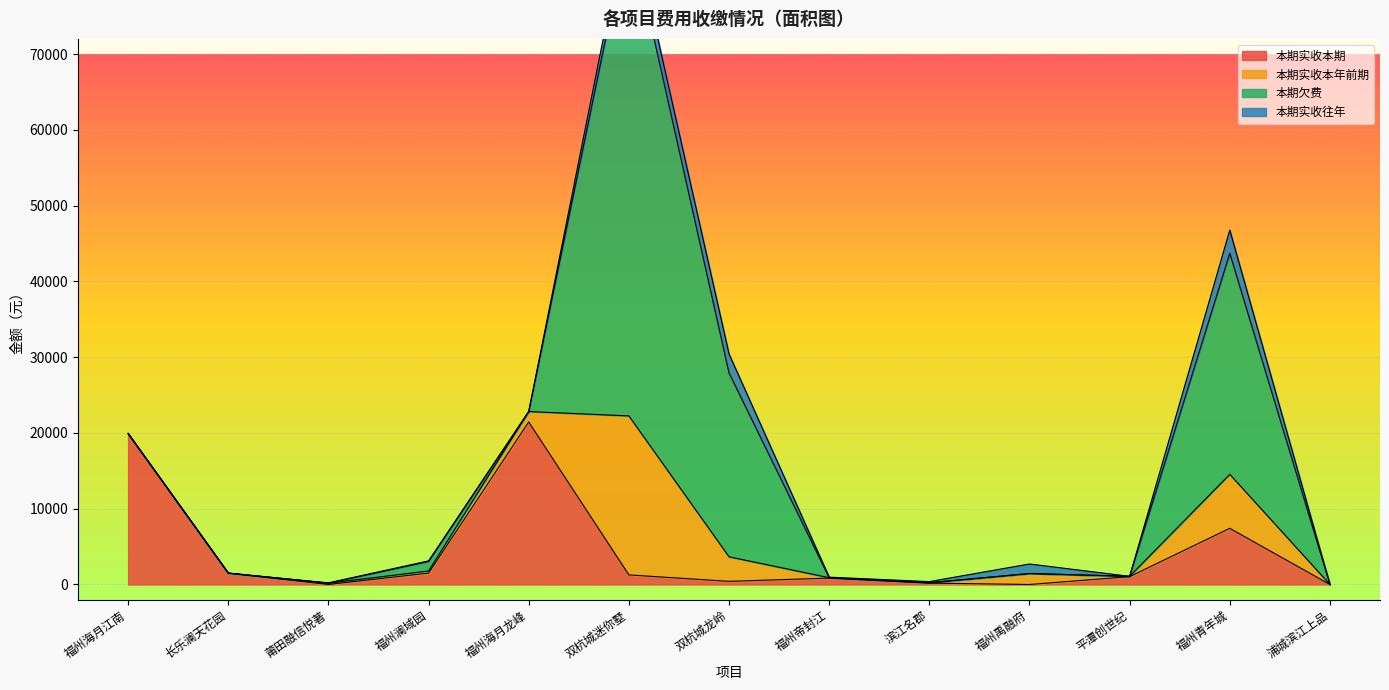

How many distinct data groups are displayed?

4